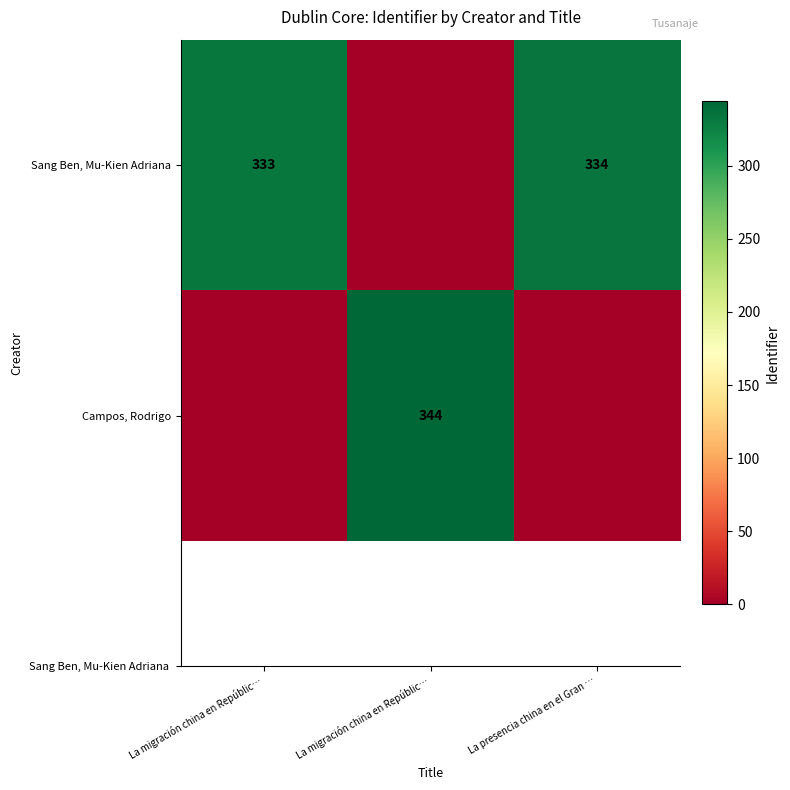

Where does the Sang Ben, Mu-Kien Adriana series first go above 333?

La presencia china en el Gran …